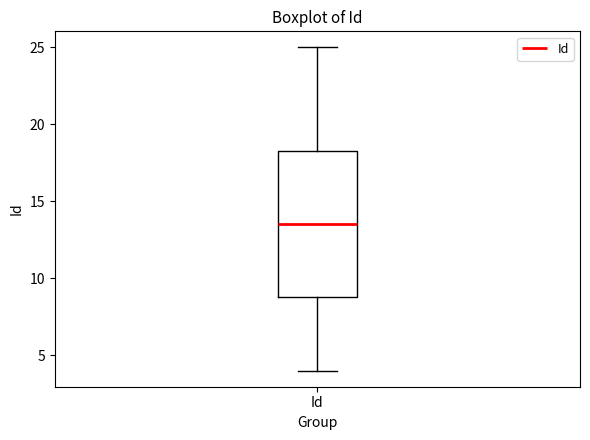

Transcribe this box plot: give where the median line is, the range the box spans, and where the two whiskers end, as read against the y-axis. The values are not printed on the chart, so give them approximately, as read against the axis.

median 13.5, box 9.0 to 18.5, whiskers 4.0 to 25.0